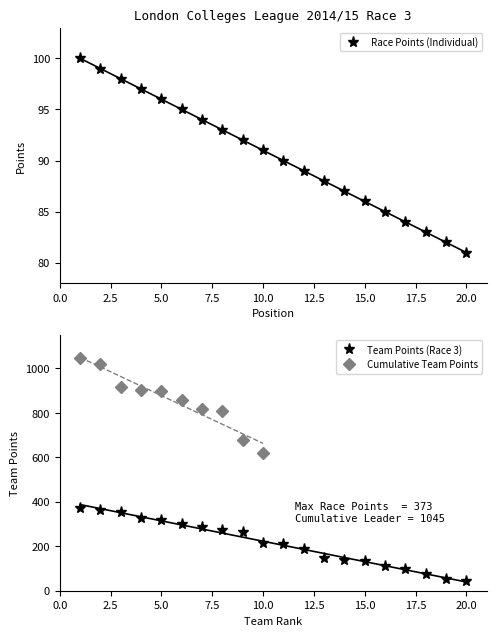

What is the maximum value for Race Points (Individual)?

100